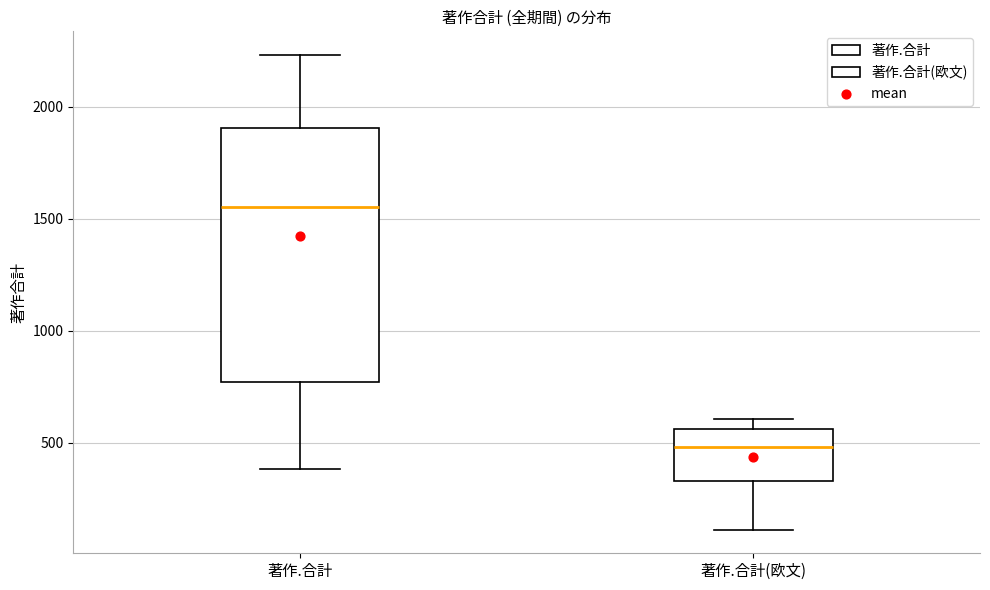

Which box's median line is the highest?

著作.合計